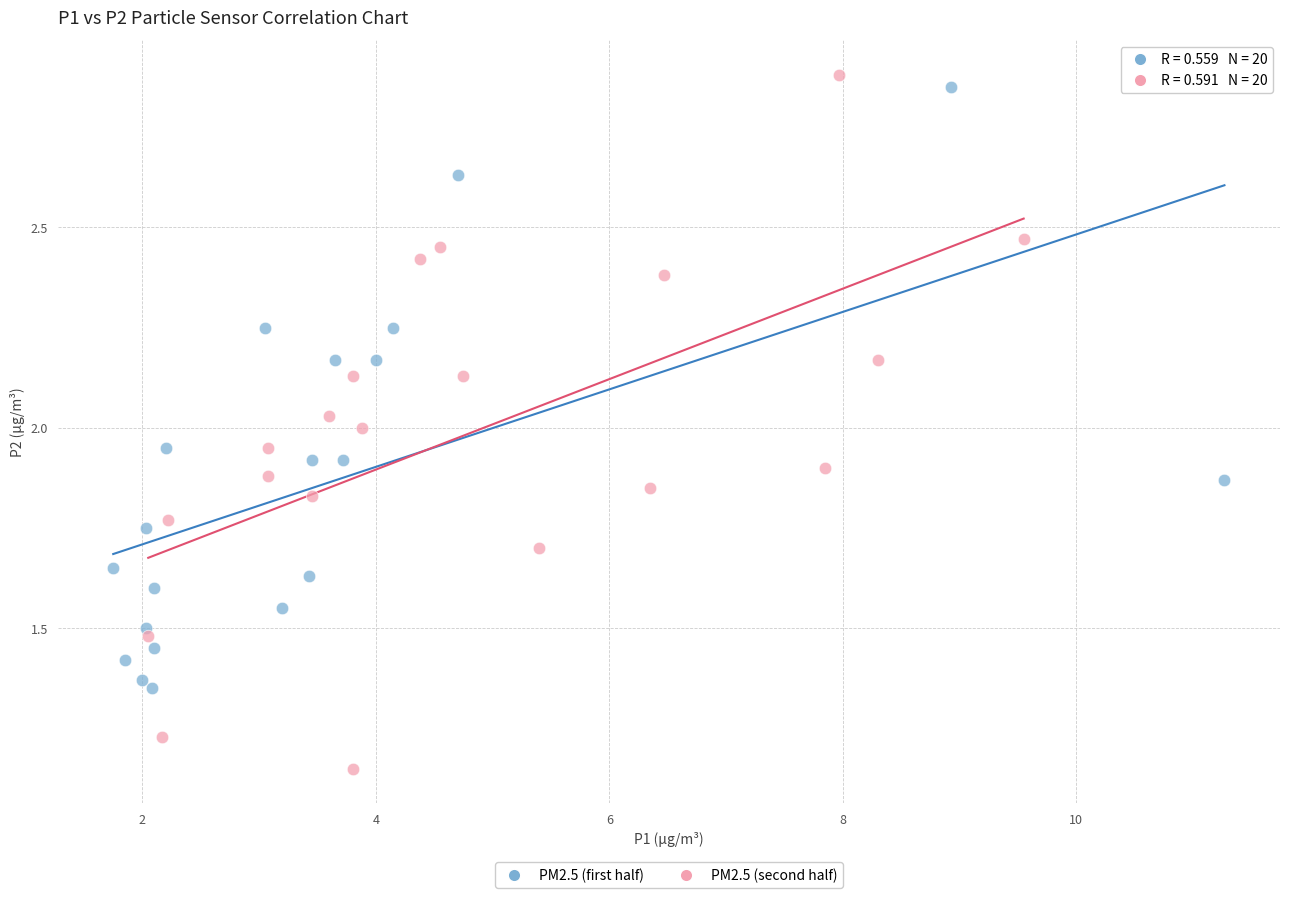

Which series has the widest spread of Y values?

PM2.5 (second half)